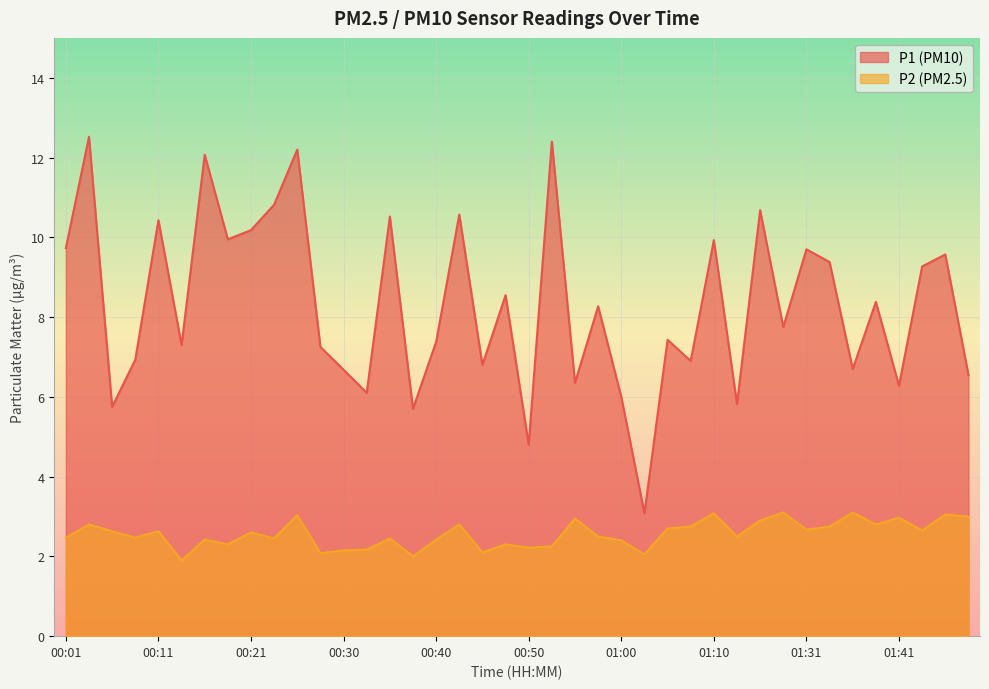

True or false: P1 and P2 intersect in this chart.

False